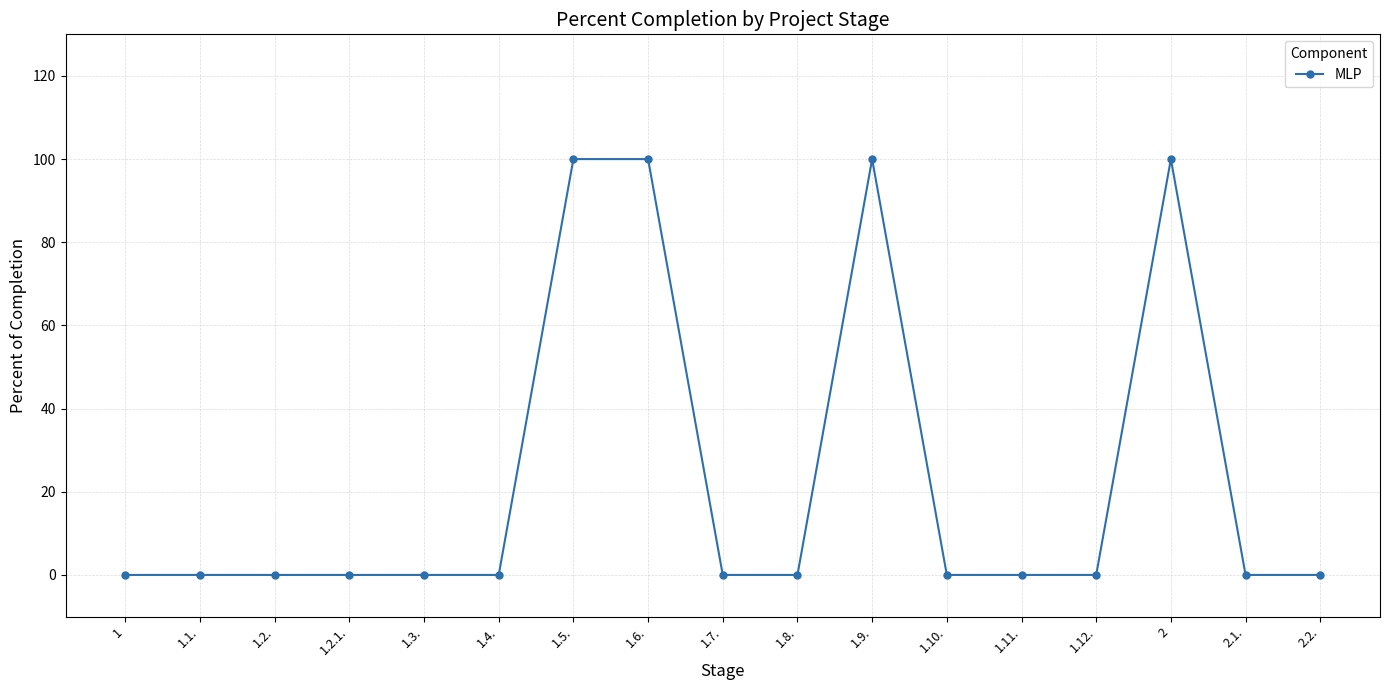

What is the difference between the values at 2.2. and 1.6.?

100